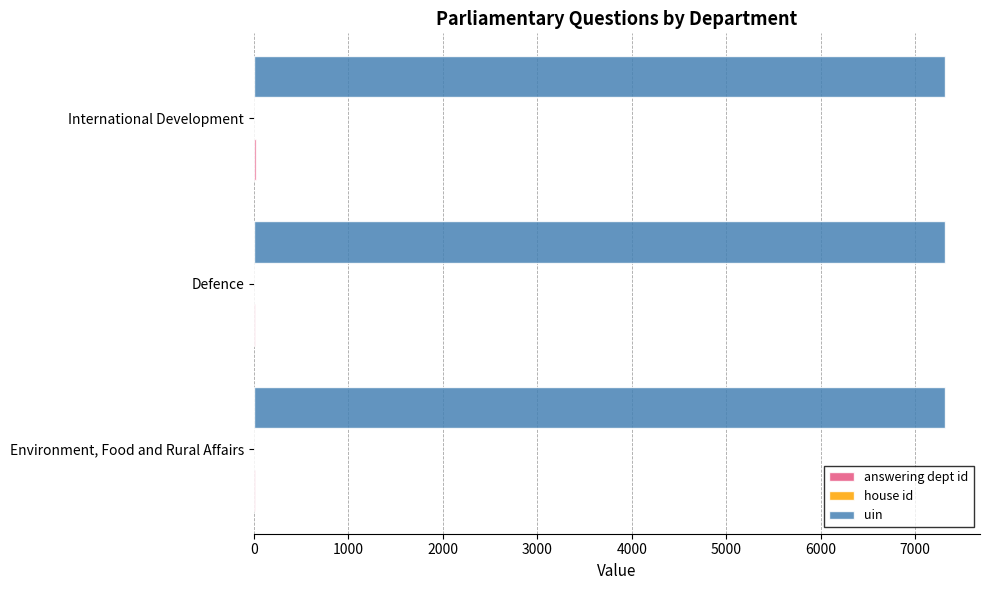

True or false: uin has a value of 7322 at Defence.

True